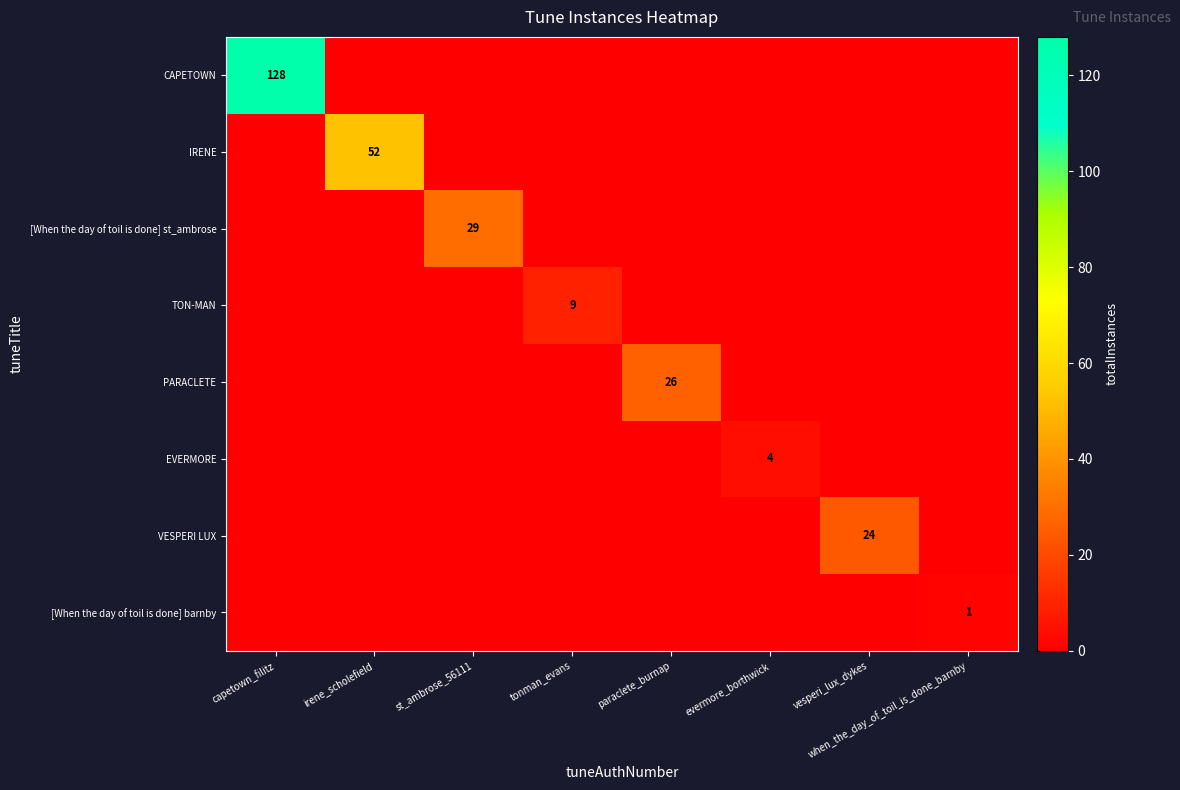

The value of CAPETOWN at capetown_filitz is 61. True or false?

False